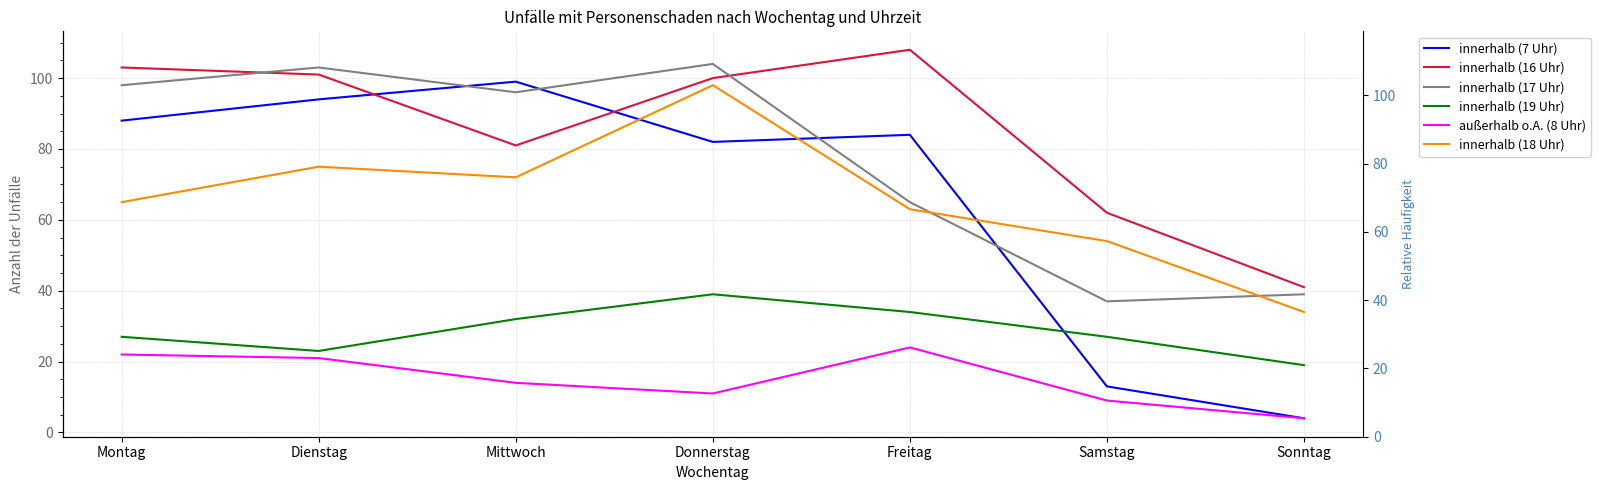

True or false: innerhalb (17 Uhr) has a value of 98 at Montag.

True